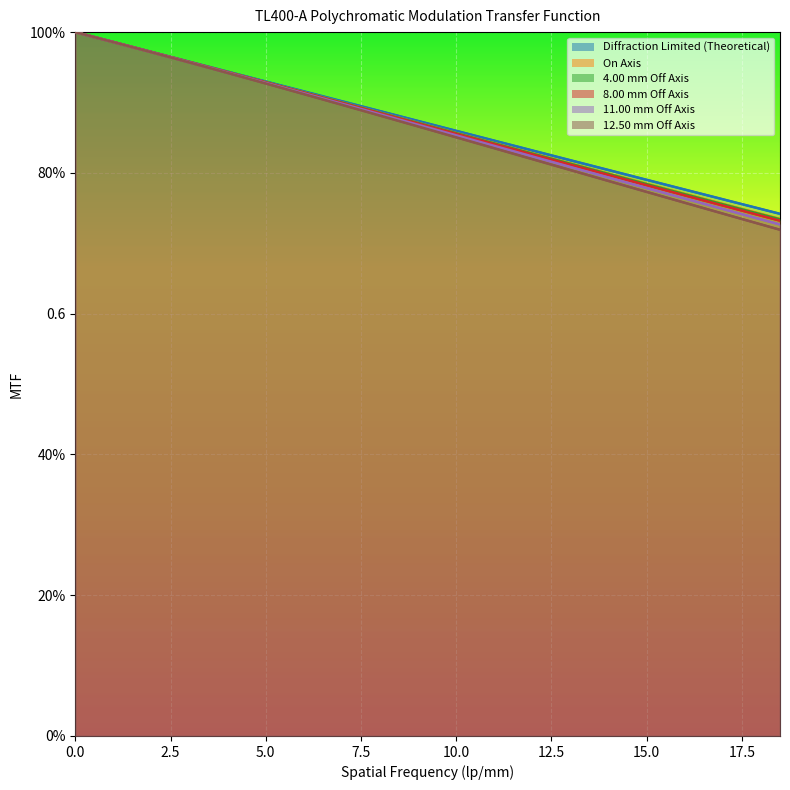

True or false: 12.50 mm Off Axis and 8.00 mm Off Axis cross at least once.

False